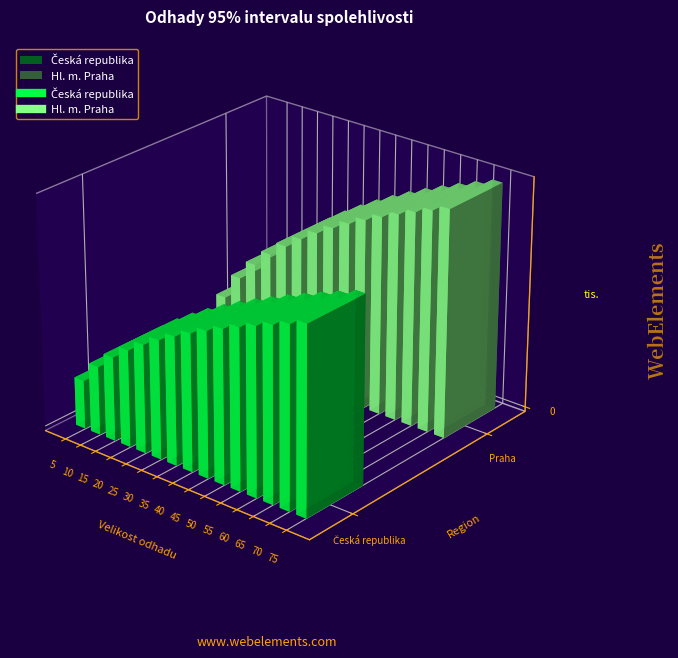

What is the difference between the maximum and minimum values in the Česká republika series?

5.6